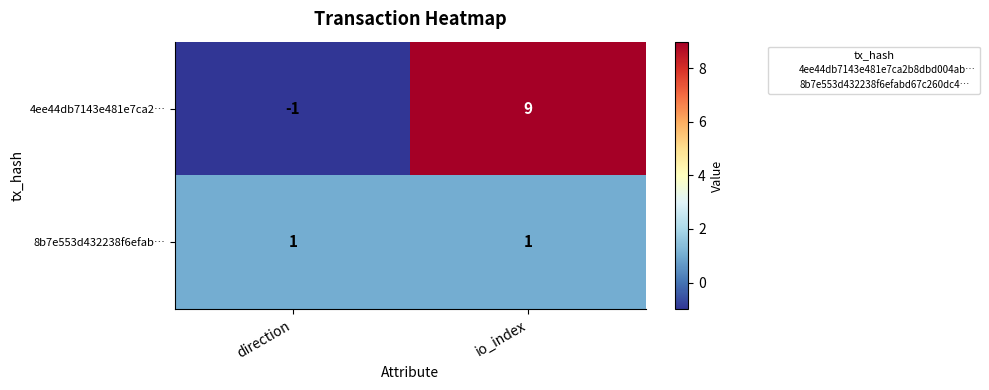

Count the number of categories in the chart.

2